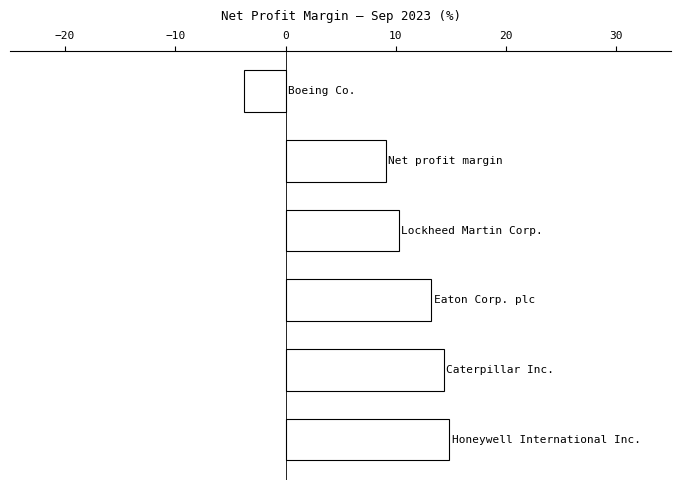

What is the minimum value shown in the chart?

-3.7